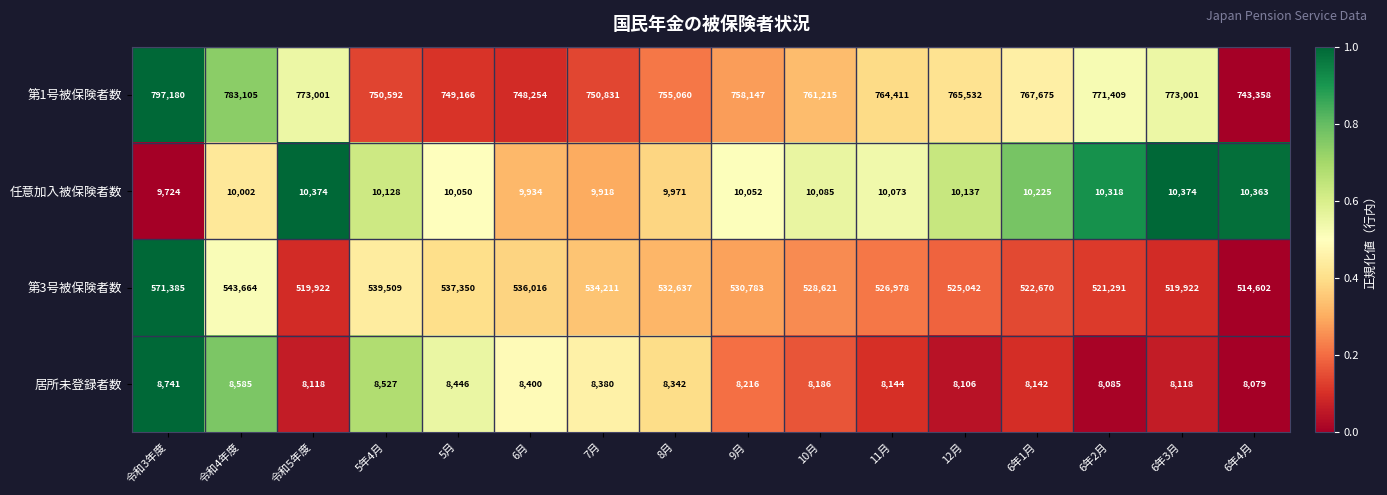

What is the difference between the maximum and minimum values in the 第3号被保険者数 series?

56783